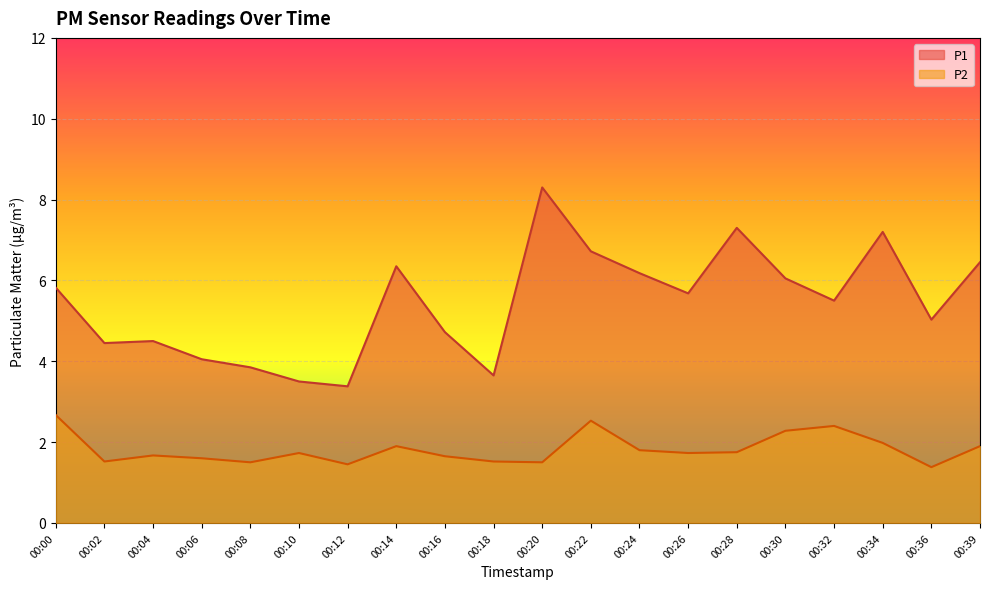

Does the chart display data point markers on the line(s)?

No